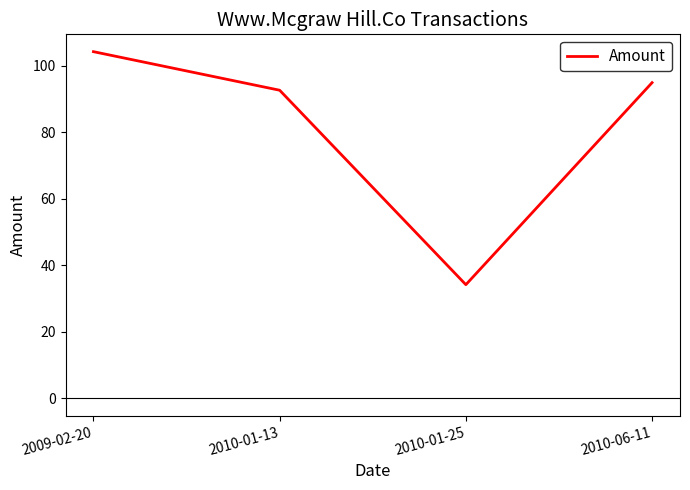

At which category does the data reach its first local valley?

2010-01-25